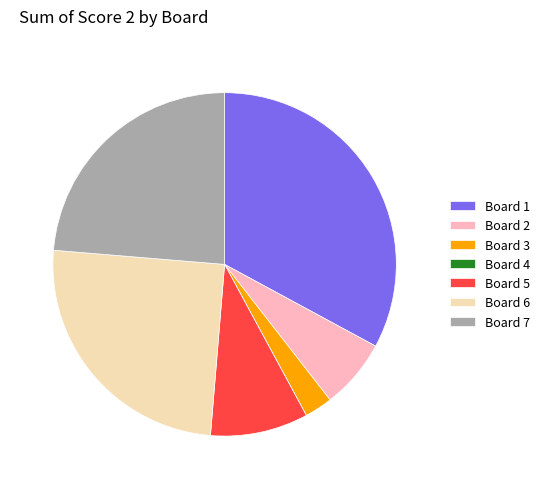

Approximately how many times larger is the value at Board 7 compared to Board 6?

0.9